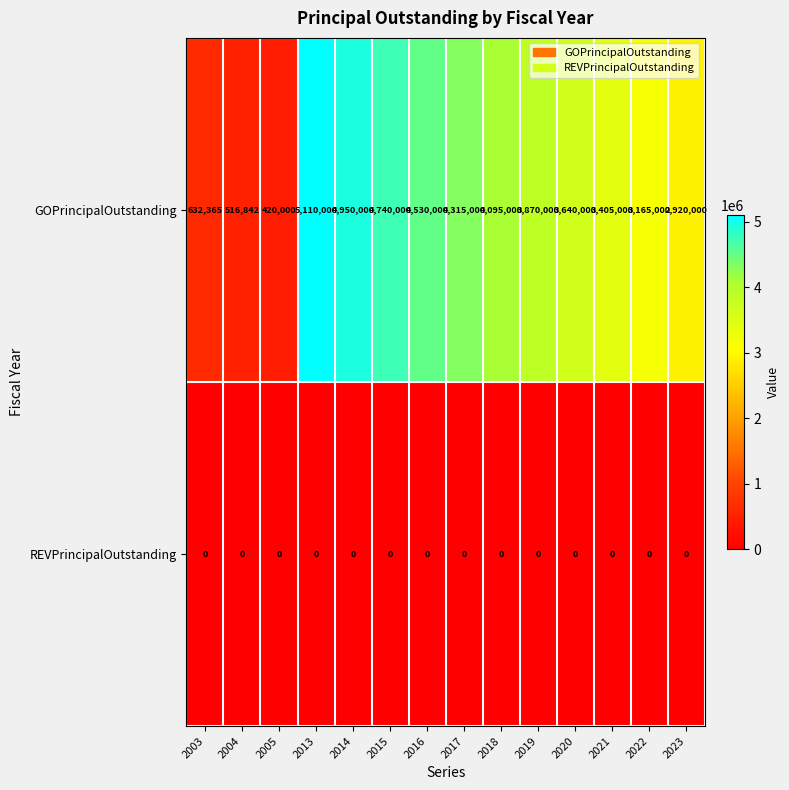

At how many categories does at least one series exceed 2827128?

11